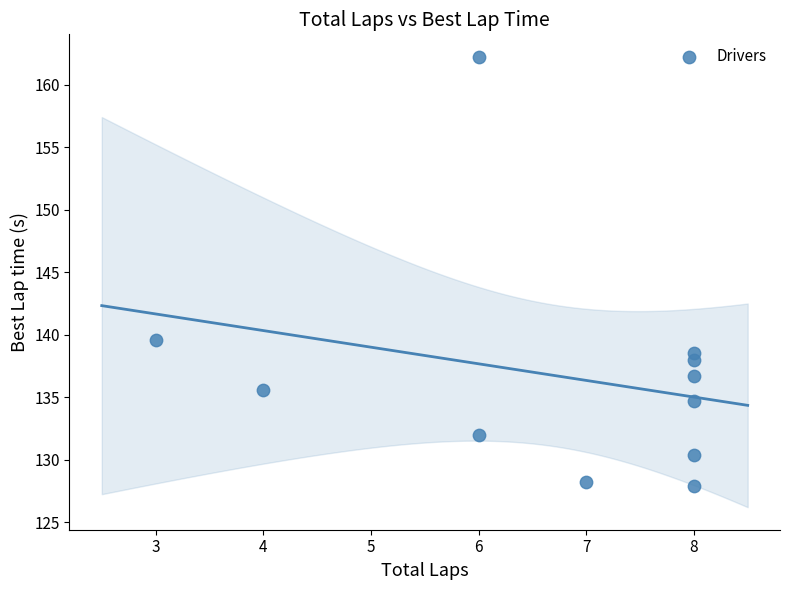

What Y value in the scatter plot is closest to 145?

139.6